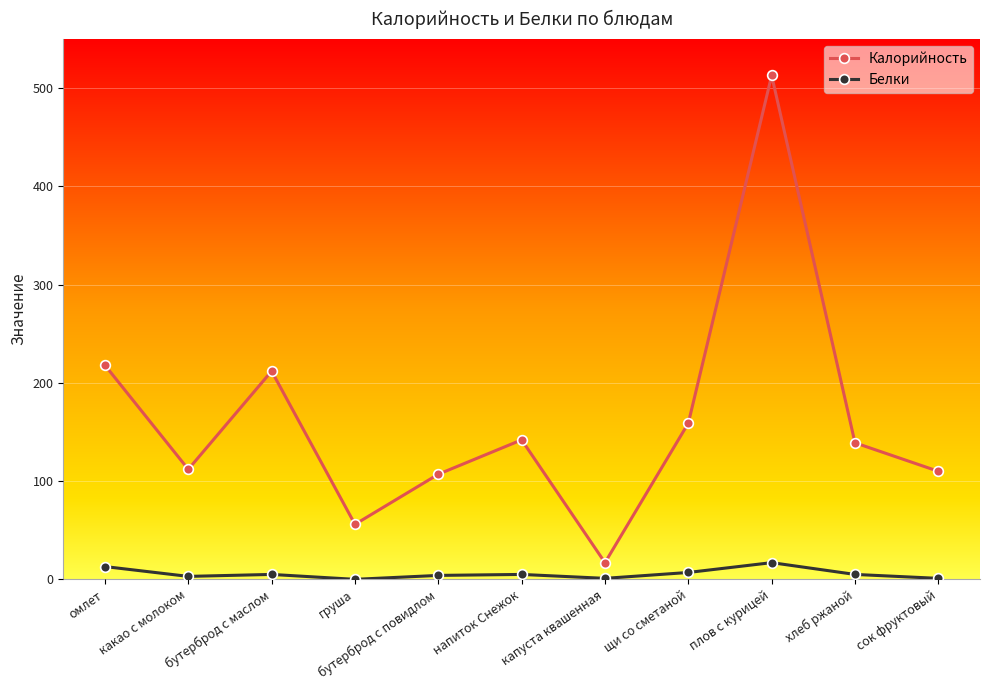

What is the sum of all Белки values?

61